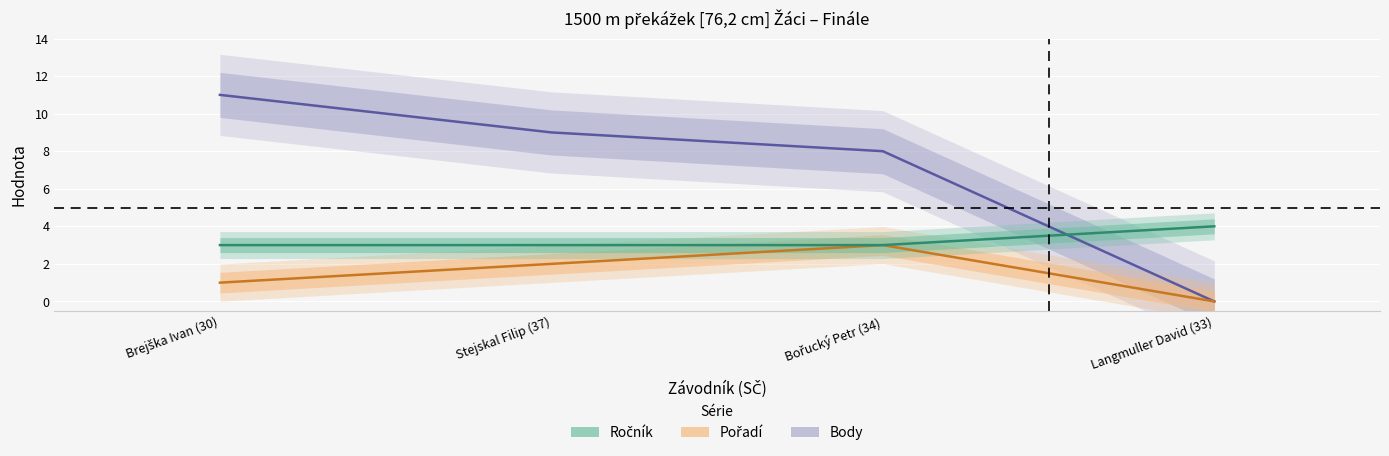

Reading right to left, what are all the values shown in this chart?

Ročník: Langmuller David (33)=4	Bořucký Petr (34)=3	Stejskal Filip (37)=3	Brejška Ivan (30)=3
Pořadí: Langmuller David (33)=0	Bořucký Petr (34)=3	Stejskal Filip (37)=2	Brejška Ivan (30)=1
Body: Langmuller David (33)=0	Bořucký Petr (34)=8	Stejskal Filip (37)=9	Brejška Ivan (30)=11